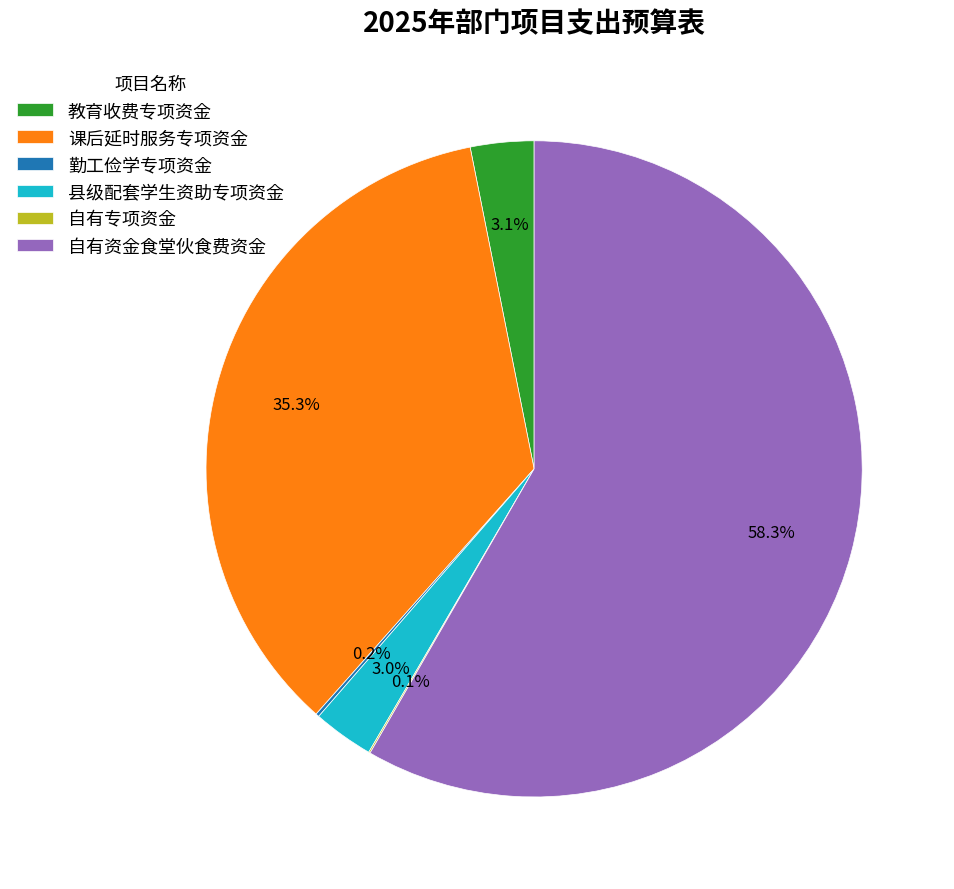

Between 自有资金食堂伙食费资金 and 教育收费专项资金, which is larger?

自有资金食堂伙食费资金